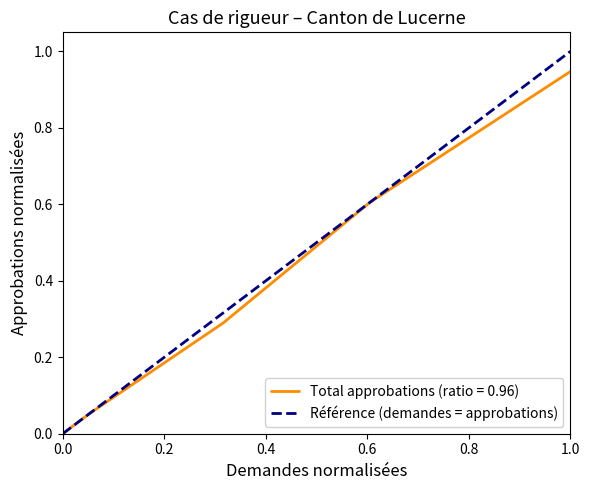

Count the values in the range 0 to 1.

2